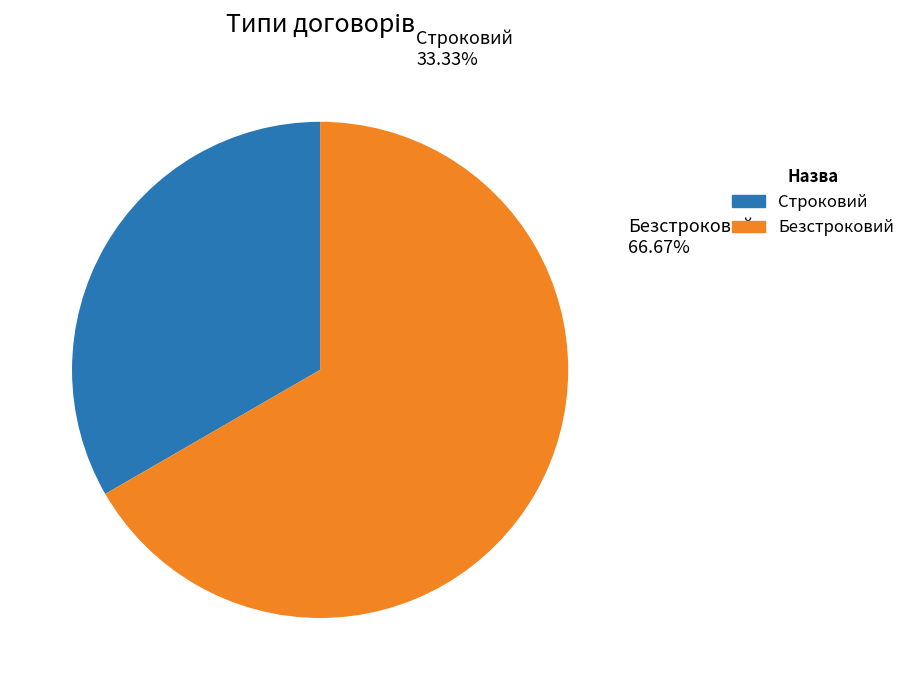

What is the ratio of the value at Безстроковий to the value at Строковий?

2.0